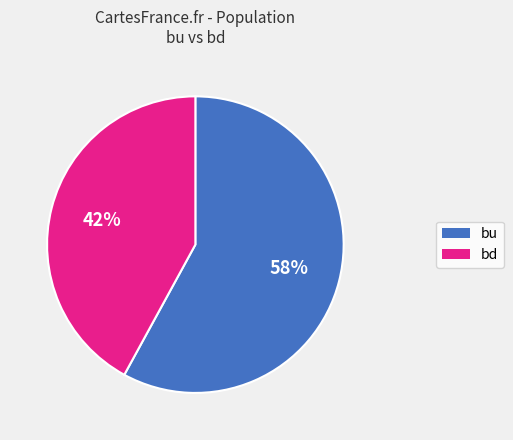

Between bd and bu, which is larger?

bu